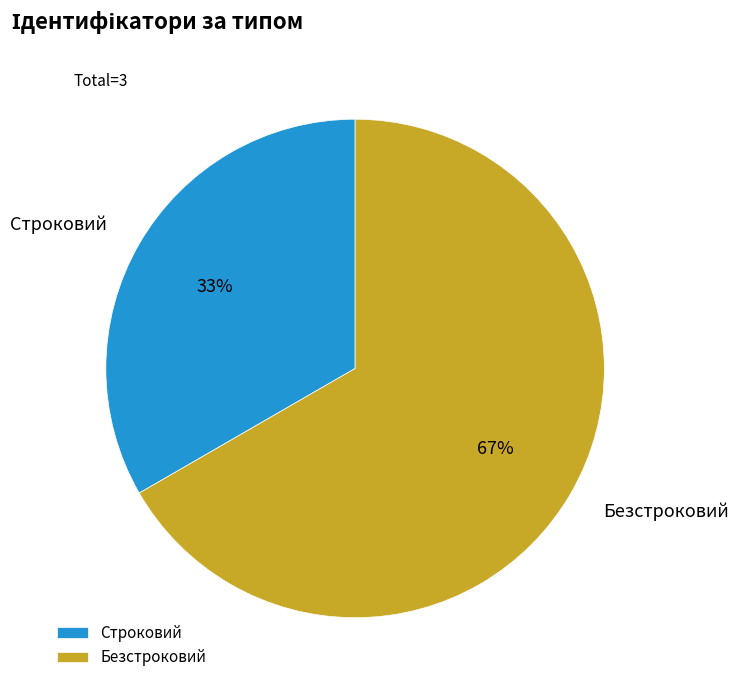

To the nearest percent, what percentage of the pie is Безстроковий?

67%